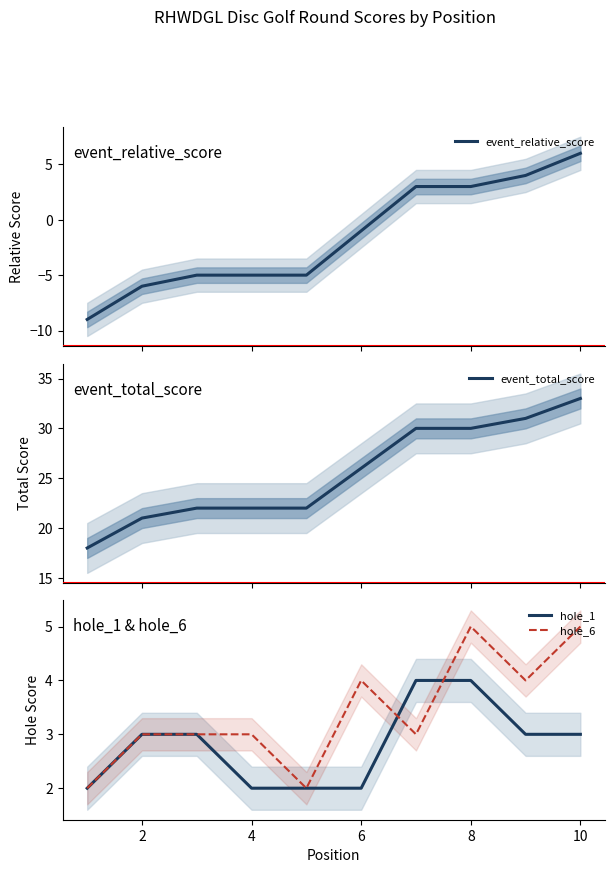

At 8, list the series in order from smallest to largest.

event_relative_score, hole_1, hole_6, event_total_score